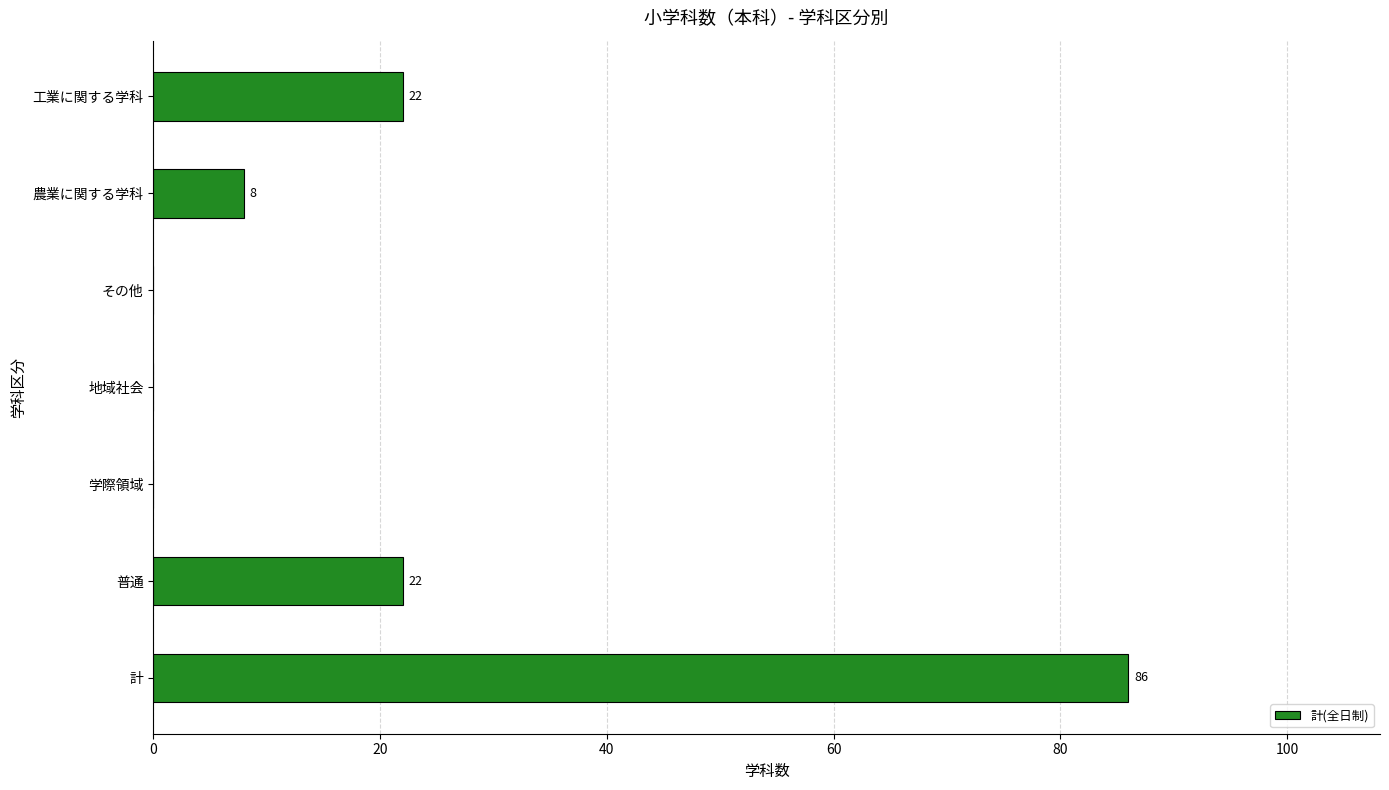

Reading bottom to top, what are all the values shown in this chart?

計=86	普通=22	学際領域=0	地域社会=0	その他=0	農業に関する学科=8	工業に関する学科=22